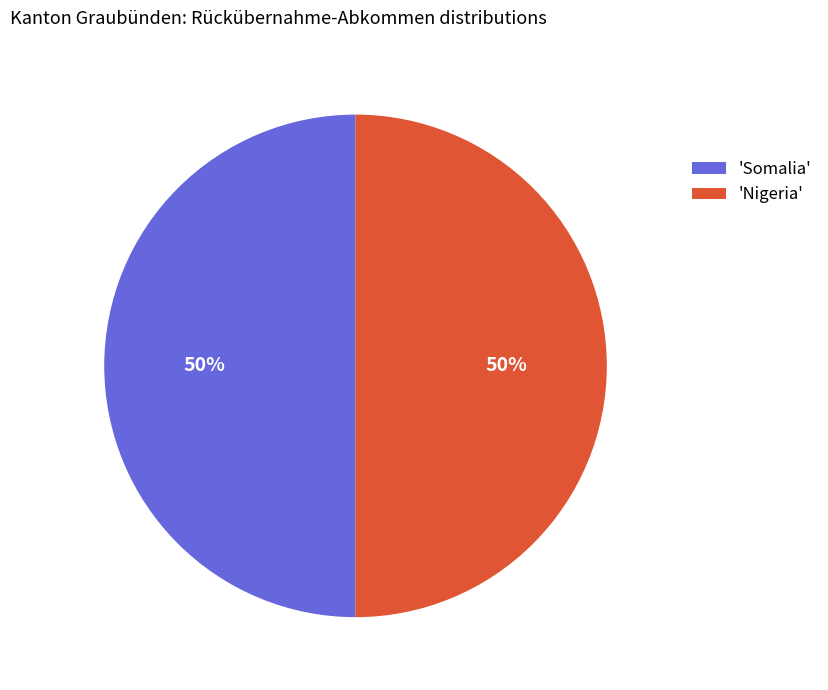

How many slices are in this pie chart?

2